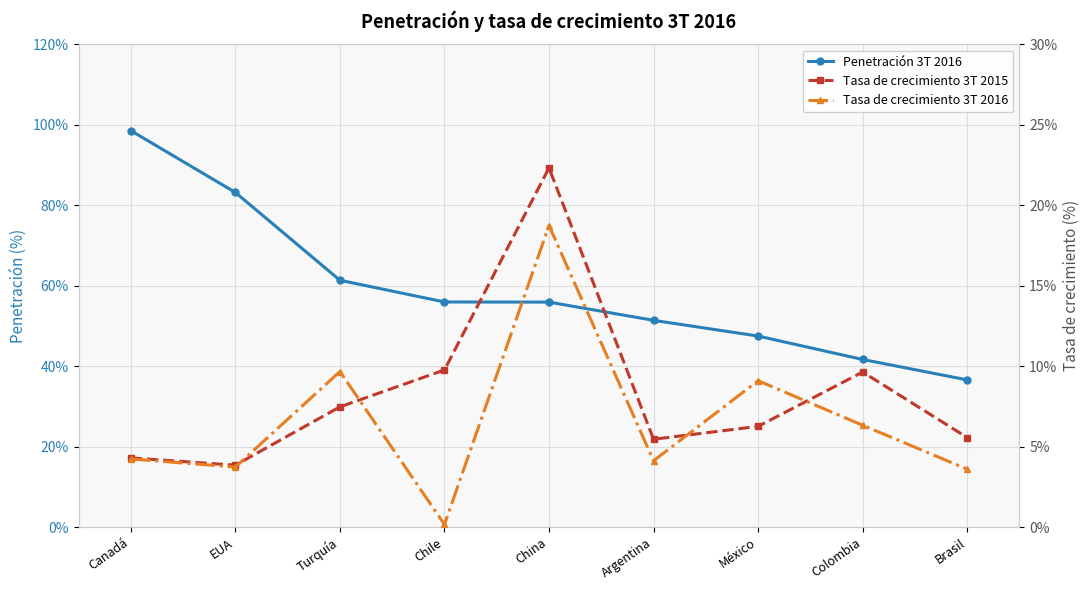

True or false: Tasa de crecimiento 3T 2016 and Penetración 3T 2016 cross at least once.

False